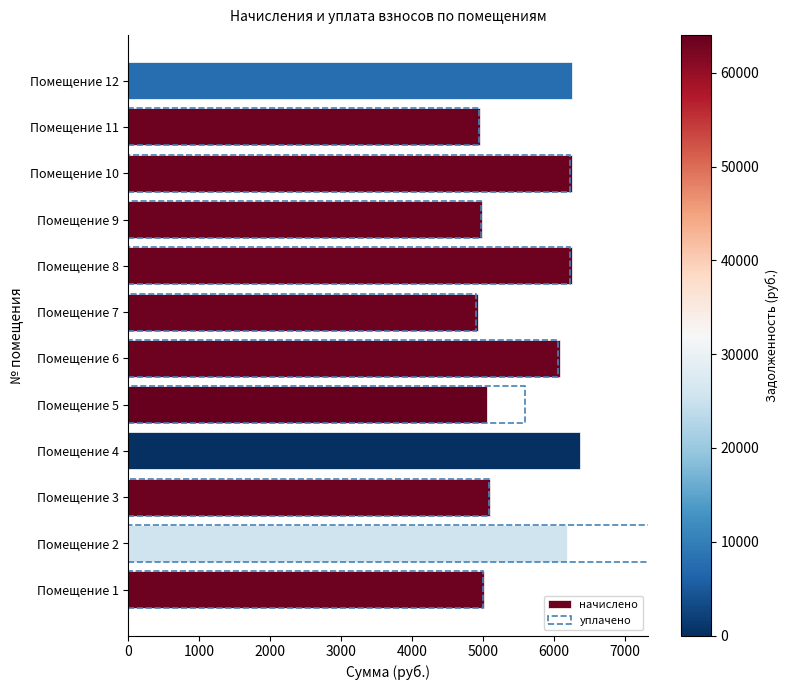

What is the difference between the maximum and minimum values in the начислено series?

1447.0